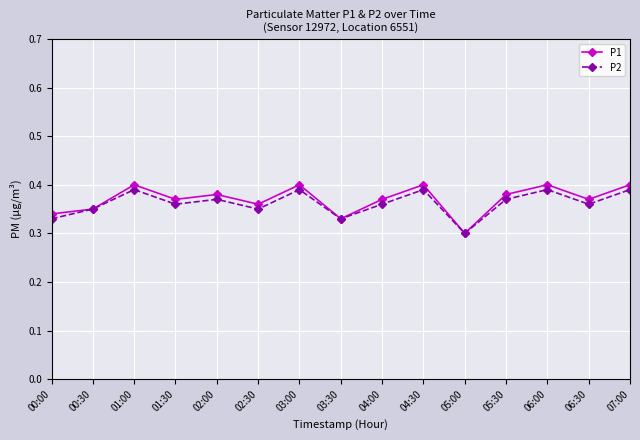

True or false: P1 has a value of 0.6 at 00:30.

False